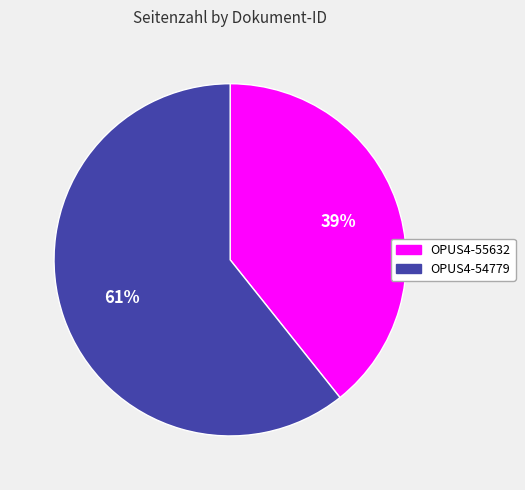

Count the number of slices in the pie.

2